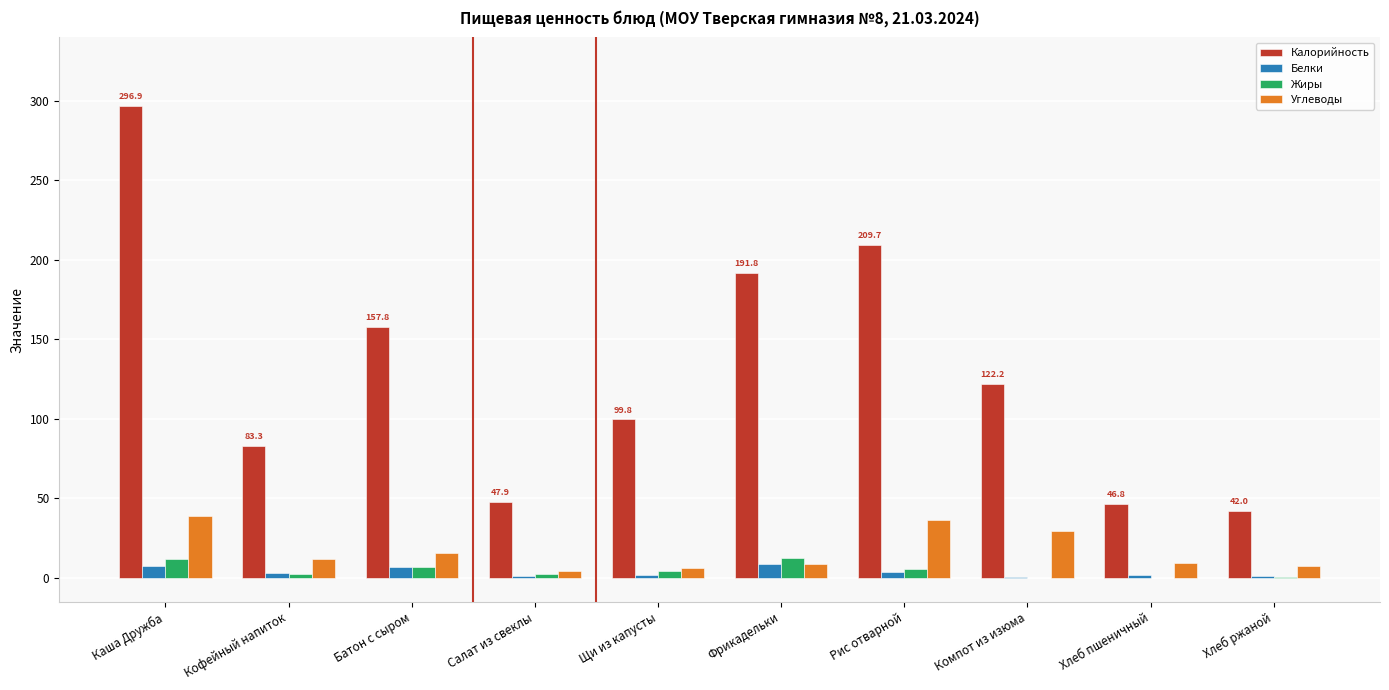

What is the sum of all Жиры values?

46.9